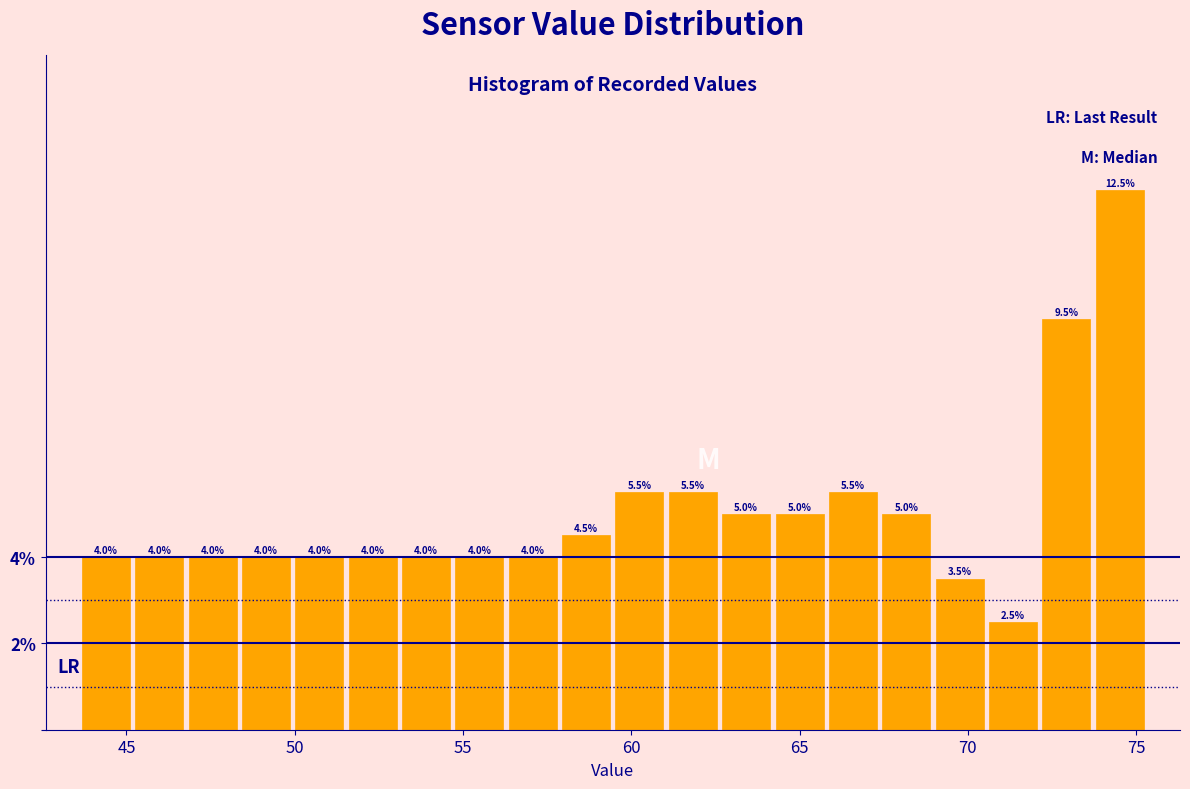

Read against the x-axis, roughly where is the centre of the tallest bar?

74.5